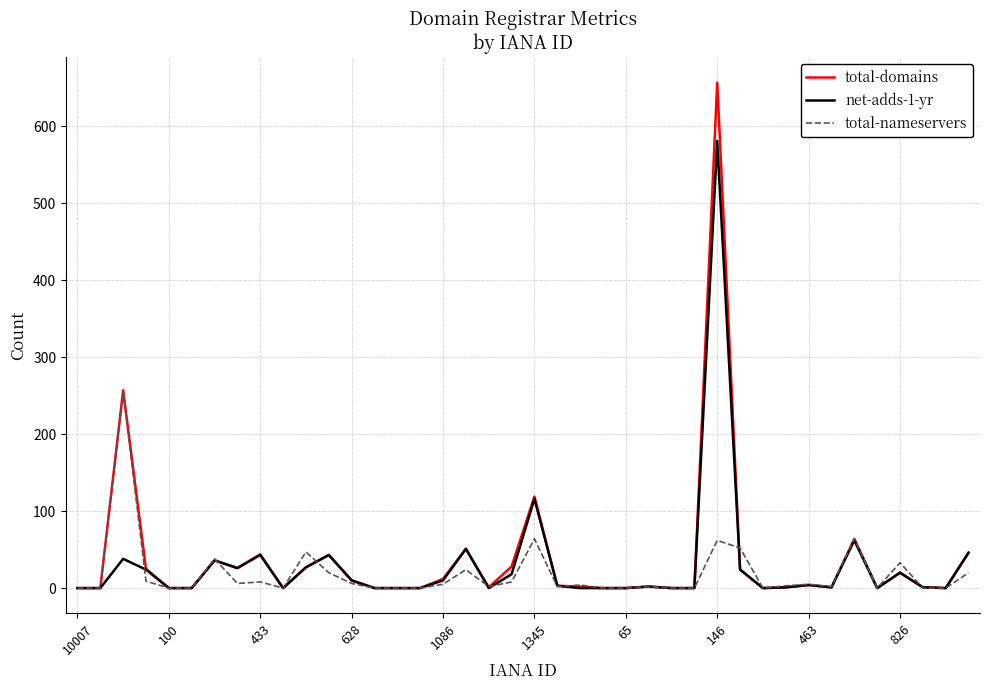

Rank the series by their maximum value, from highest to lowest.

total-domains, net-adds-1-yr, total-nameservers